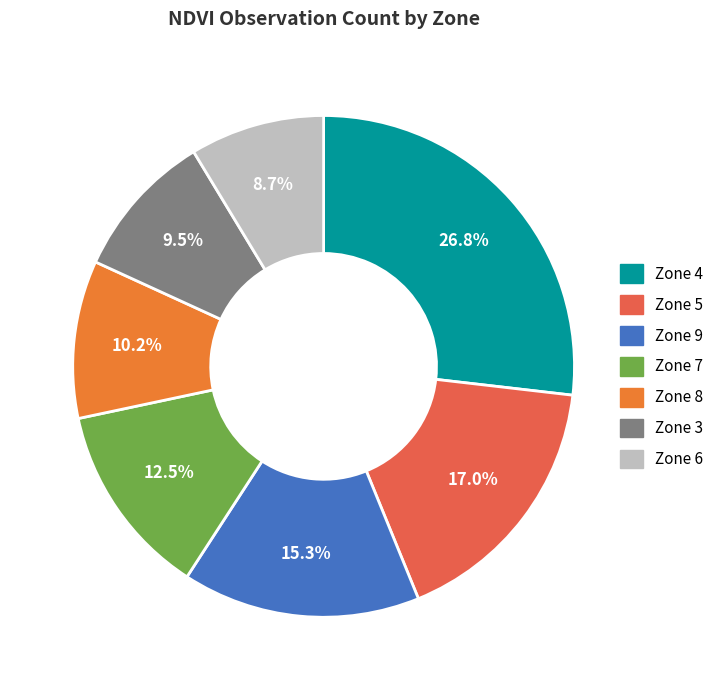

The Zone 6 slice represents 9% of the pie. True or false?

True